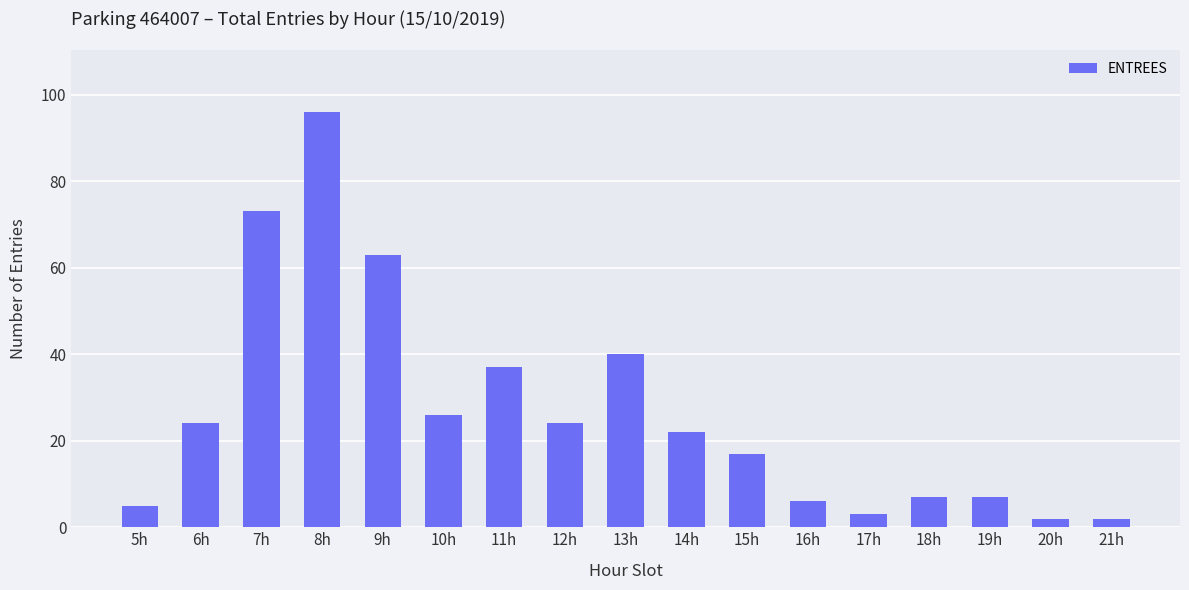

Count the number of categories in the chart.

17